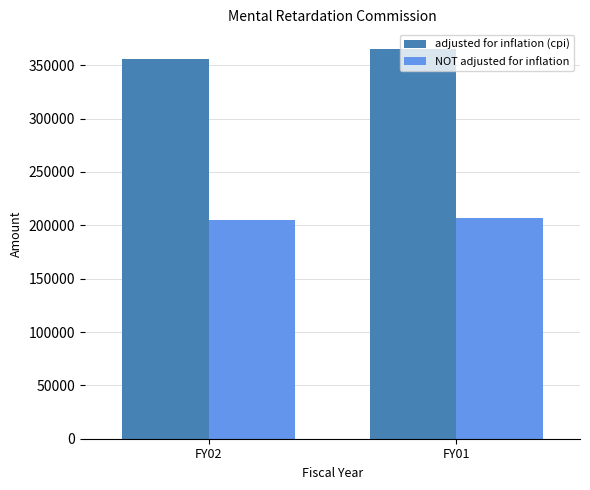

What is the sum of all adjusted for inflation (cpi) values?

721691